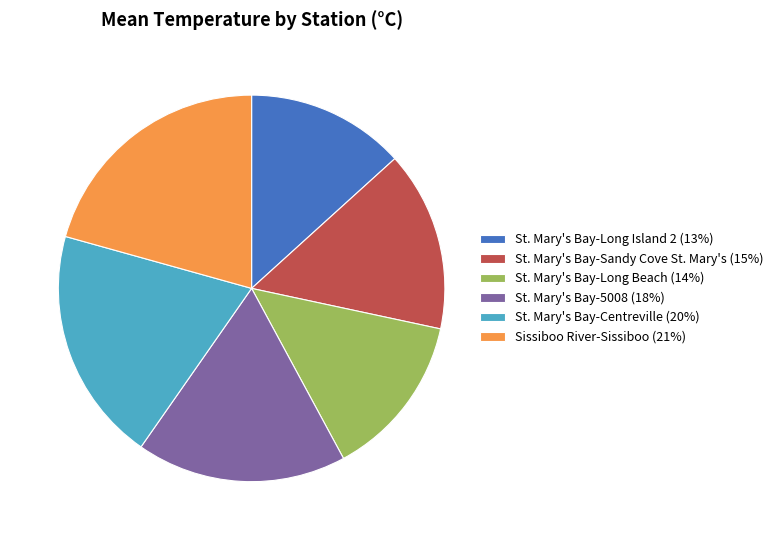

True or false: Sissiboo River-Sissiboo accounts for 11% of the total.

False